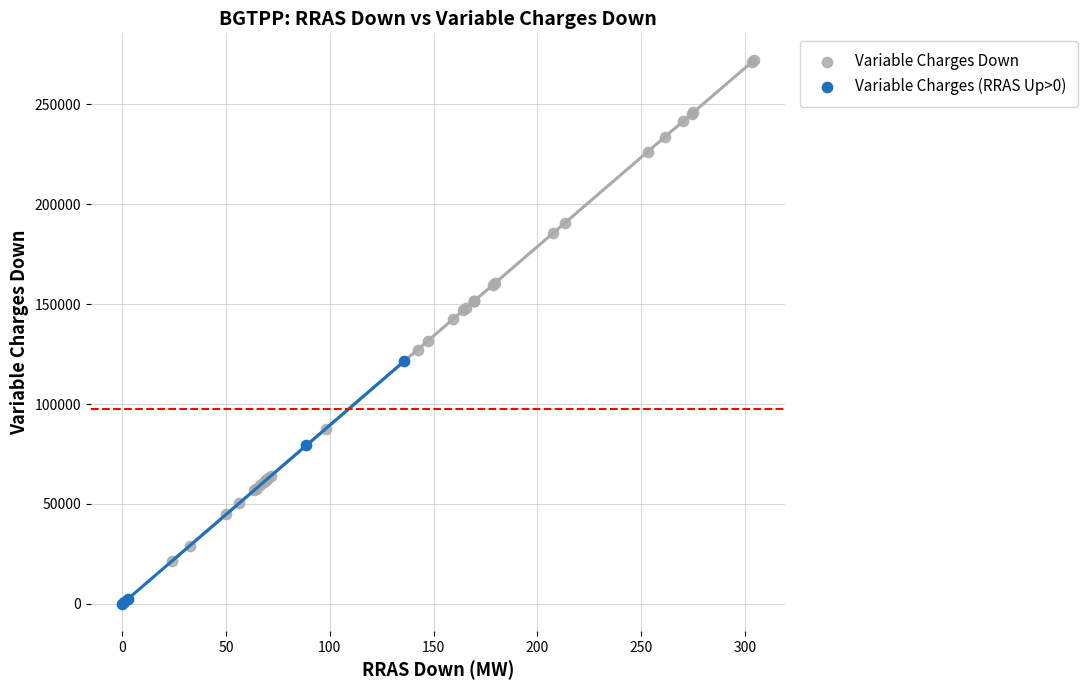

Which series has the widest spread of Y values?

Variable Charges Down